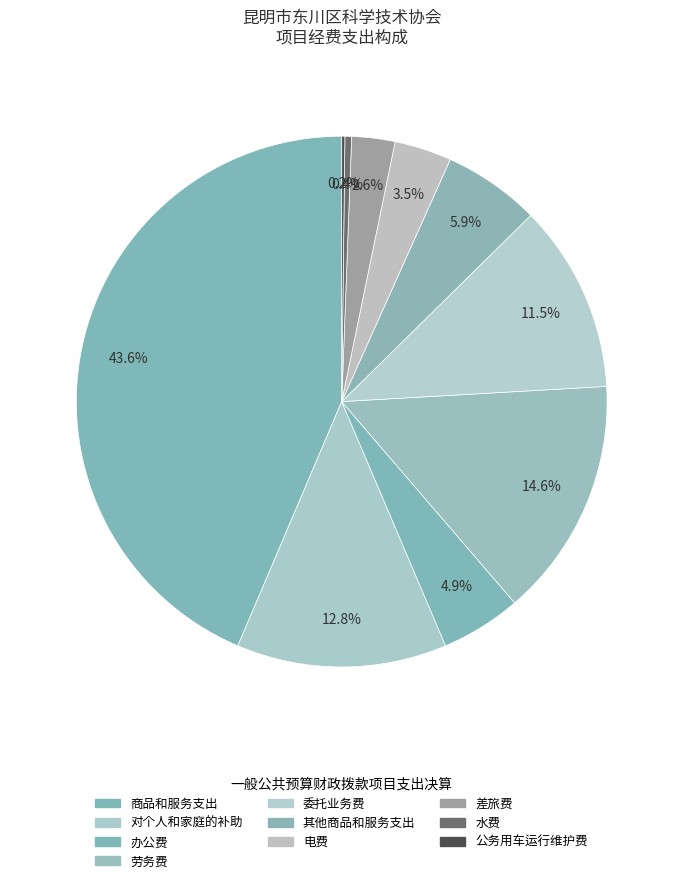

Is it true that 委托业务费 is 11% of the pie?

True